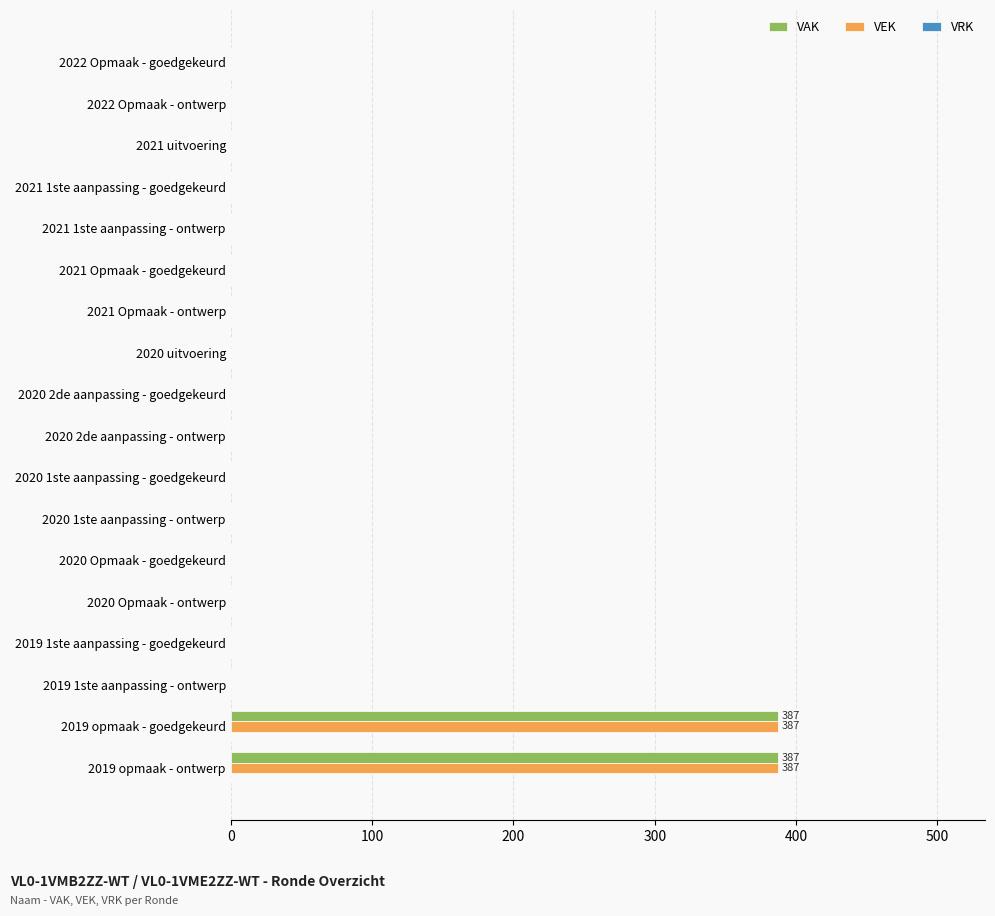

How many distinct data groups are displayed?

2